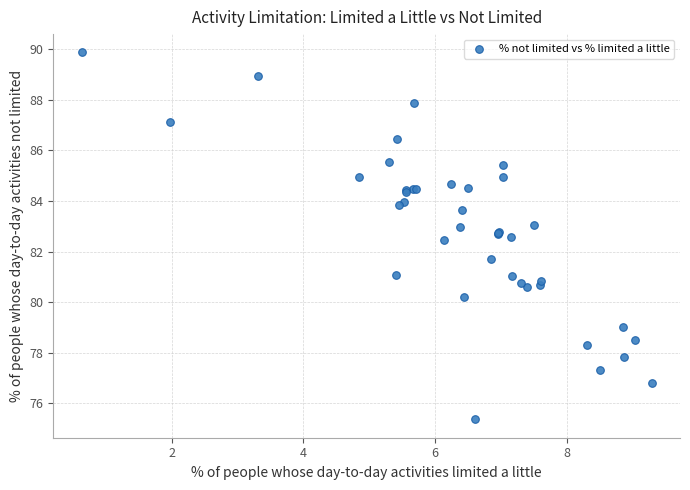

What Y value in the scatter plot is closest to 82?

81.7